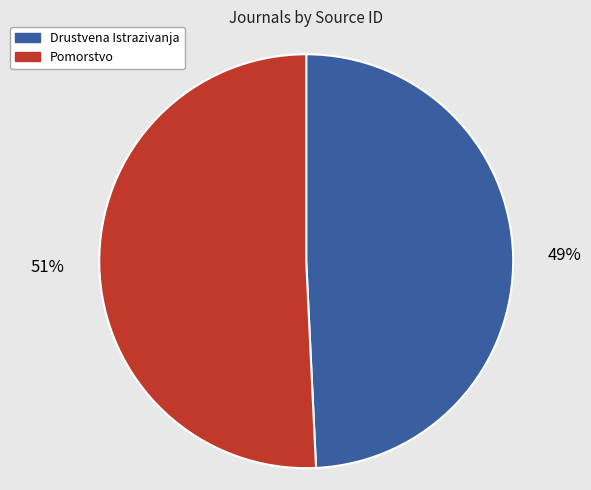

Which slice represents more than half of the pie?

Pomorstvo